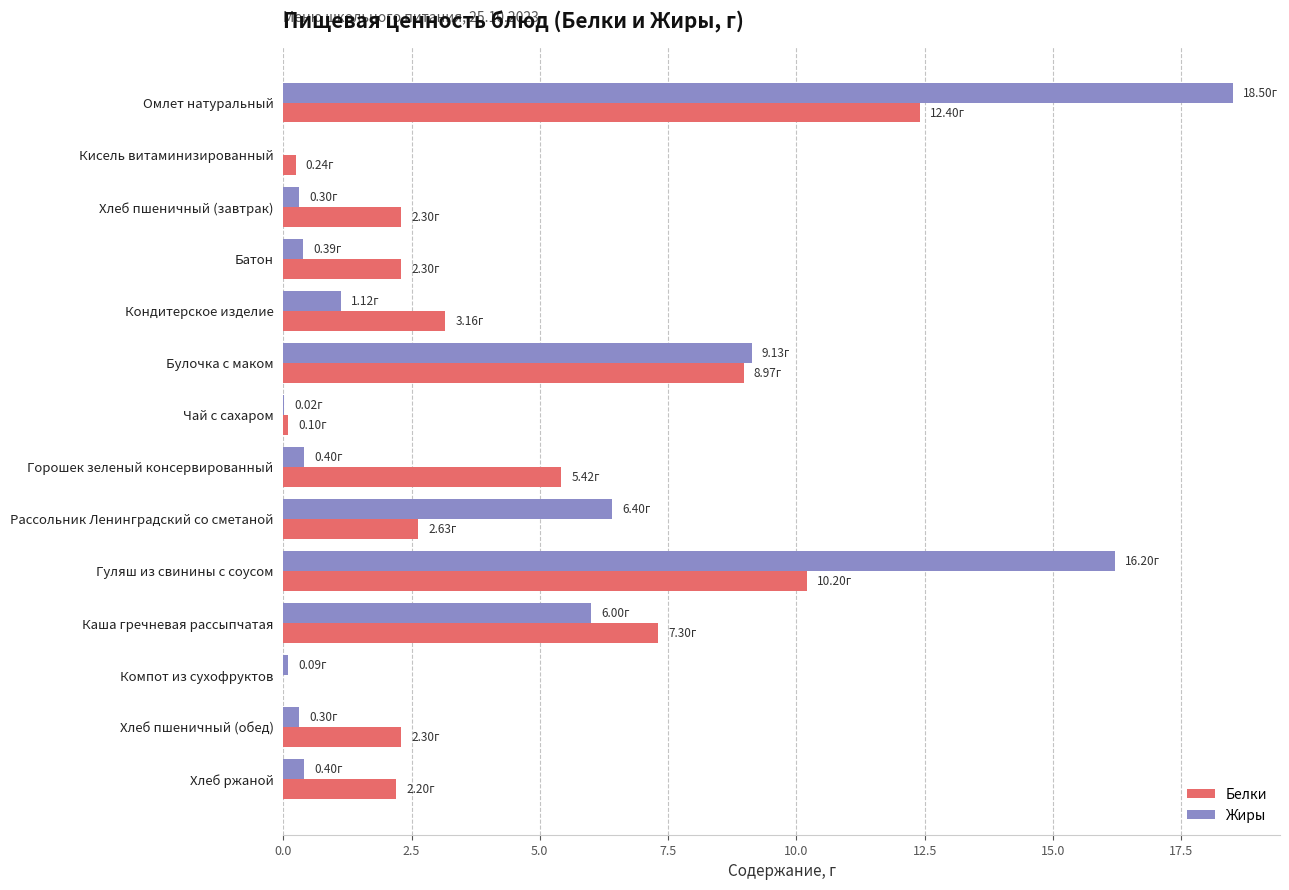

What is the total value across all series at Каша гречневая рассыпчатая?

13.3